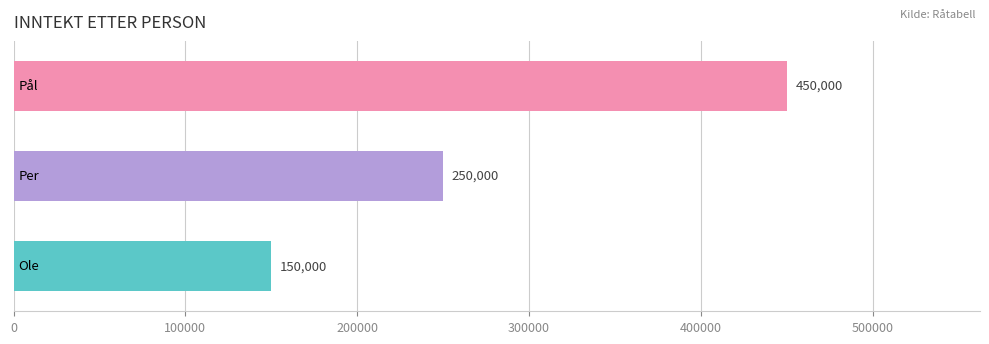

What is the average value?

283333